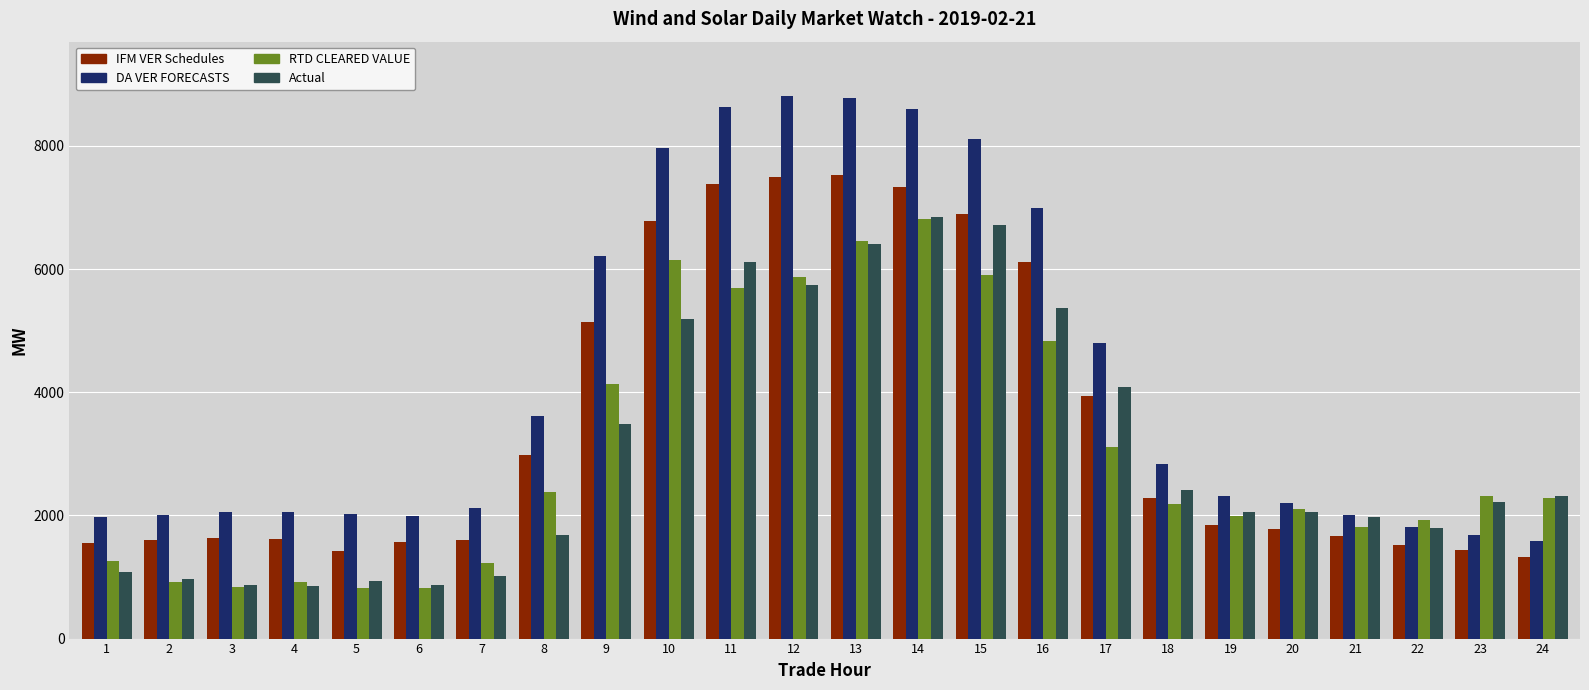

What is the total value across all series at 3?

5379.5